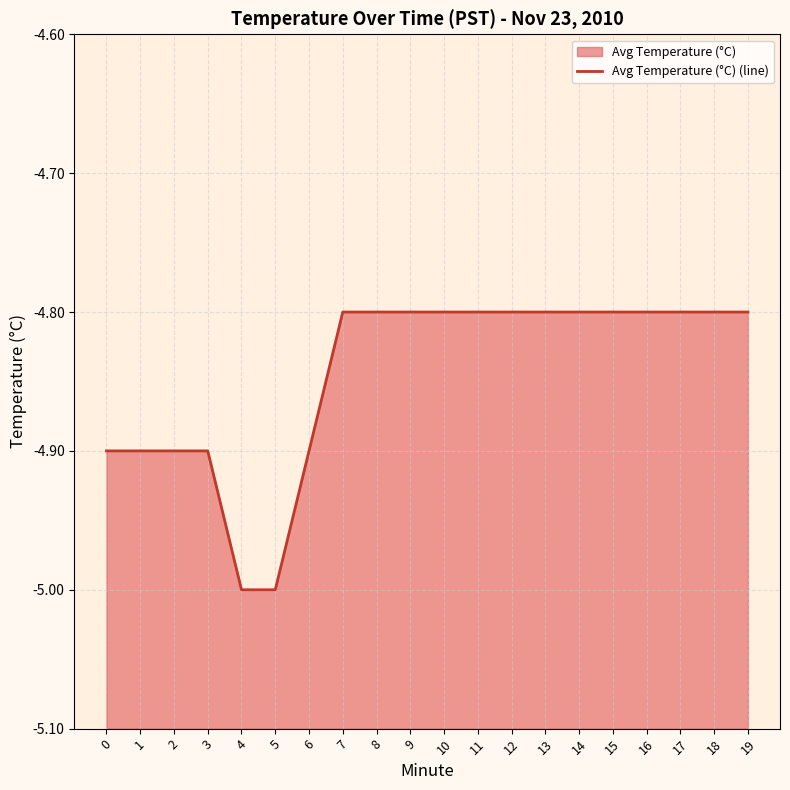

Reading right to left, list all the values displayed in this chart.

-4.8	-4.8	-4.8	-4.8	-4.8	-4.8	-4.8	-4.8	-4.8	-4.8	-4.8	-4.8	-4.8	-4.9	-5.0	-5.0	-4.9	-4.9	-4.9	-4.9